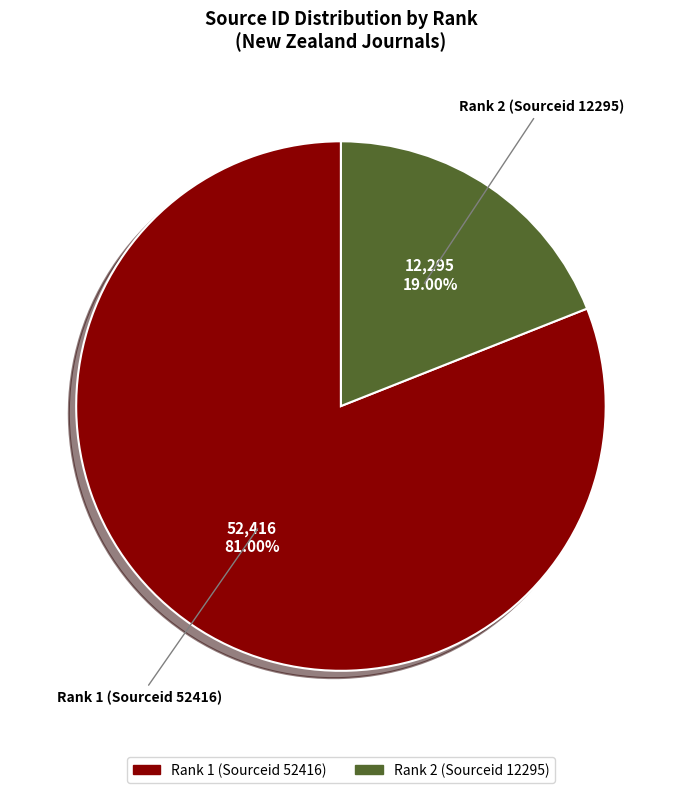

Does Rank 1 (Sourceid 52416) represent more than half of the total?

Yes